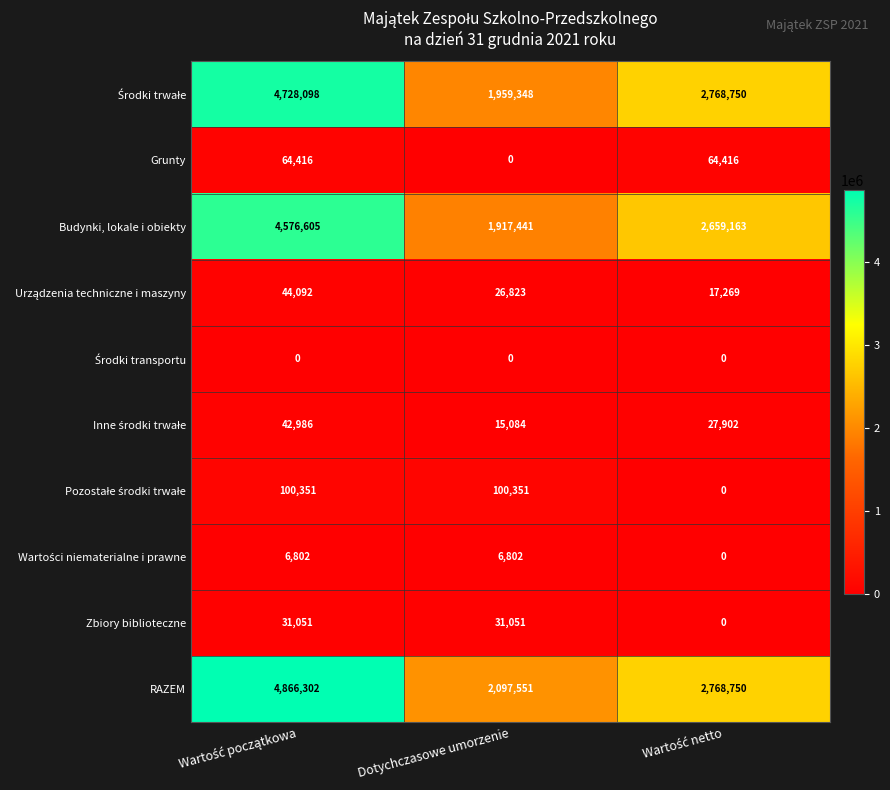

What is the lowest value of the Budynki, lokale i obiekty series?

1917441